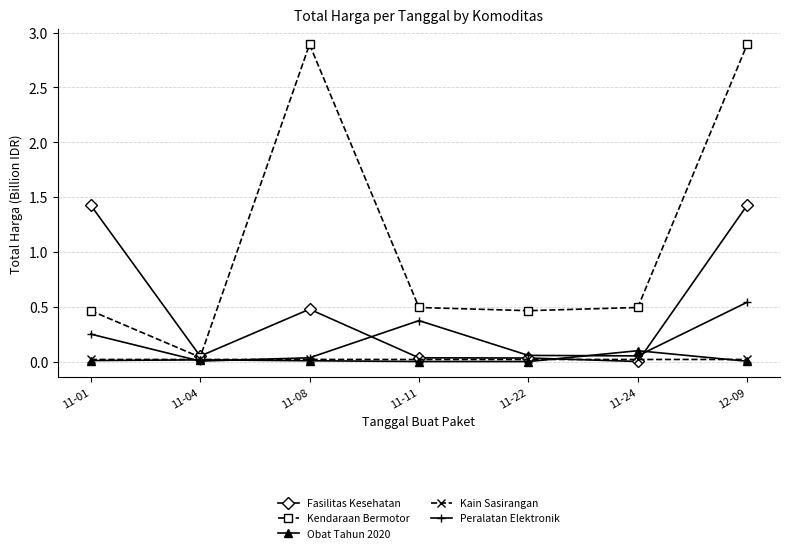

After their last crossing, which series has the higher values: Kain Sasirangan or Peralatan Elektronik?

Peralatan Elektronik